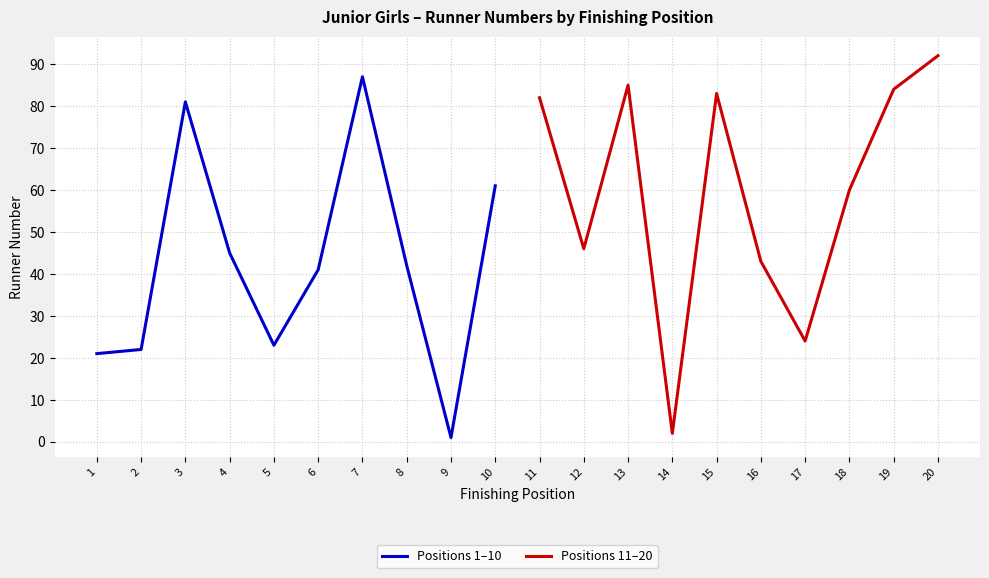

What is the value of the Positions 11–20 point at the 16th from the left?

43.0